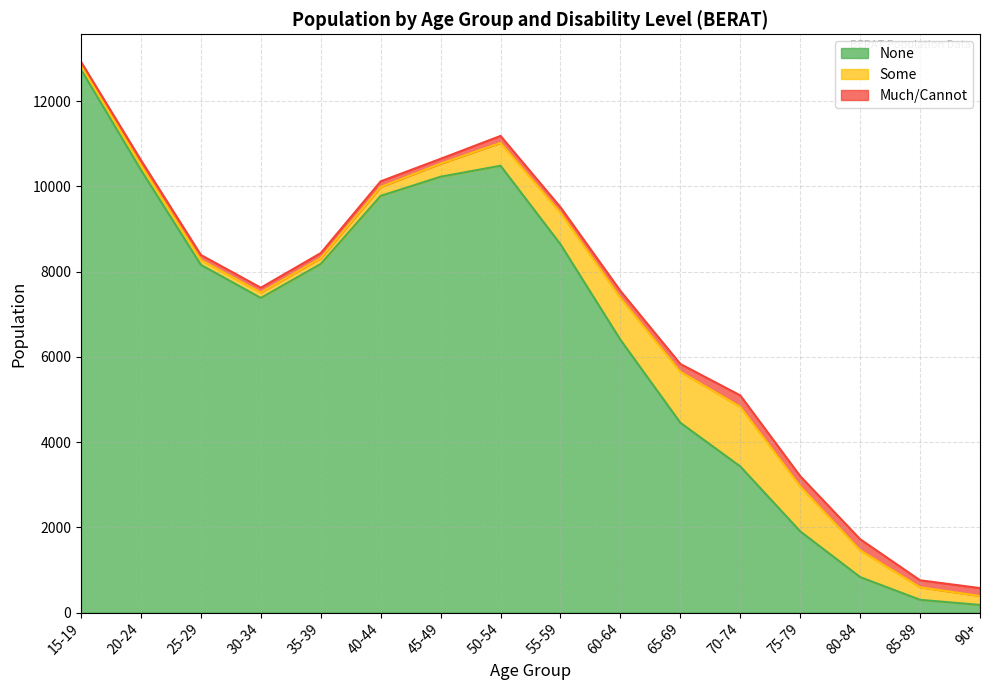

How many interior local peaks does the Much/Cannot series have?

4